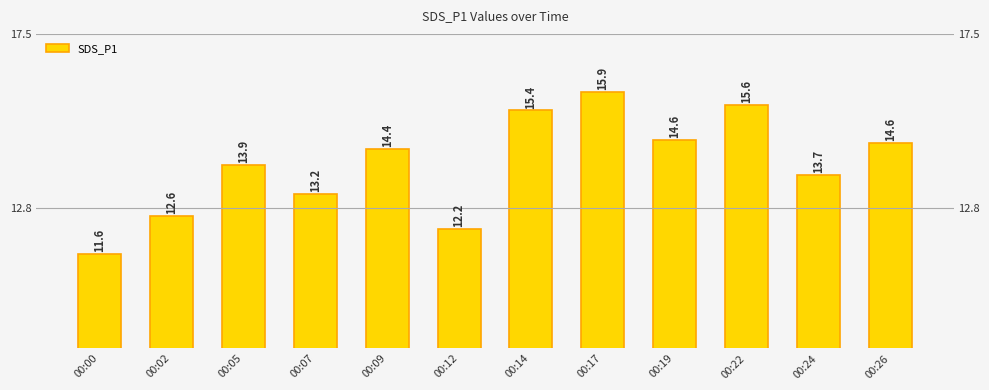

Reading right to left, extract all data points from this chart.

00:26=14.6	00:24=13.7	00:22=15.6	00:19=14.6	00:17=15.9	00:14=15.4	00:12=12.2	00:09=14.4	00:07=13.2	00:05=13.9	00:02=12.6	00:00=11.6